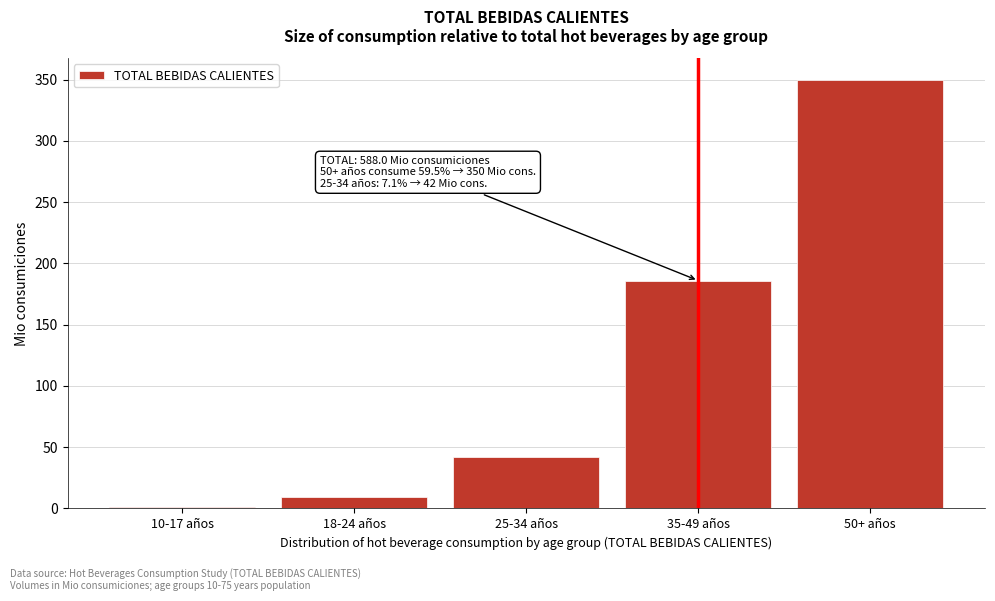

Reading right to left, extract all data points from this chart.

50+ años=350	35-49 años=186	25-34 años=42	18-24 años=9	10-17 años=1